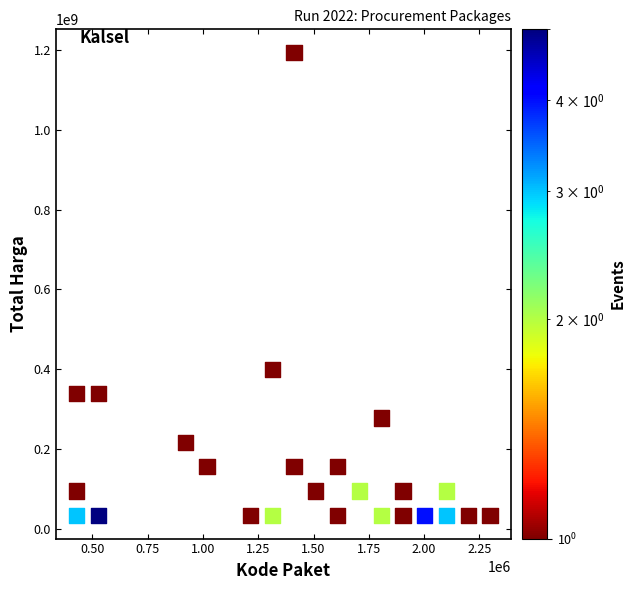

What is the range of Y values (max minus min)?

1161171937.5